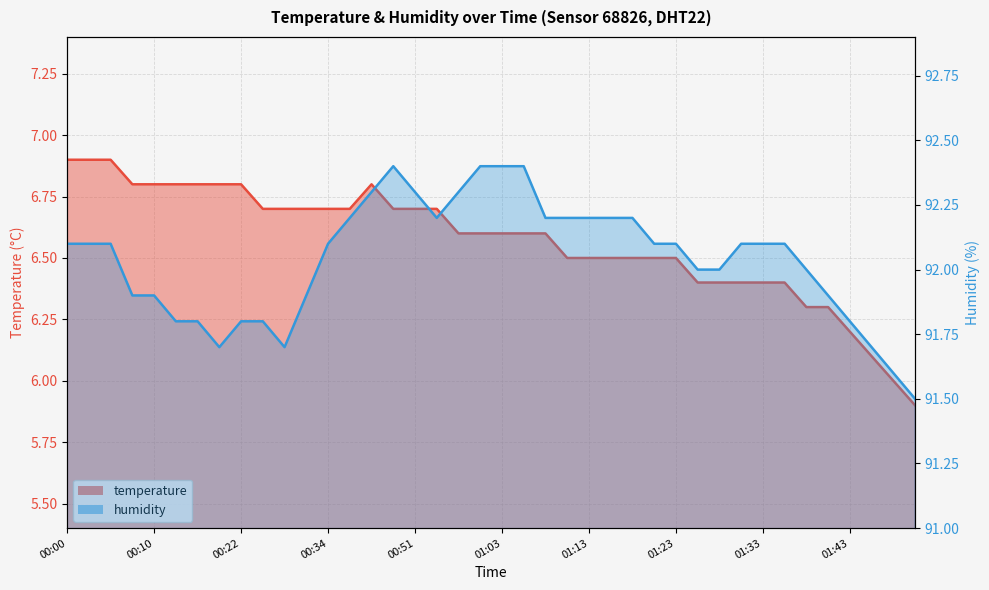

What position from the right is 01:35?

7